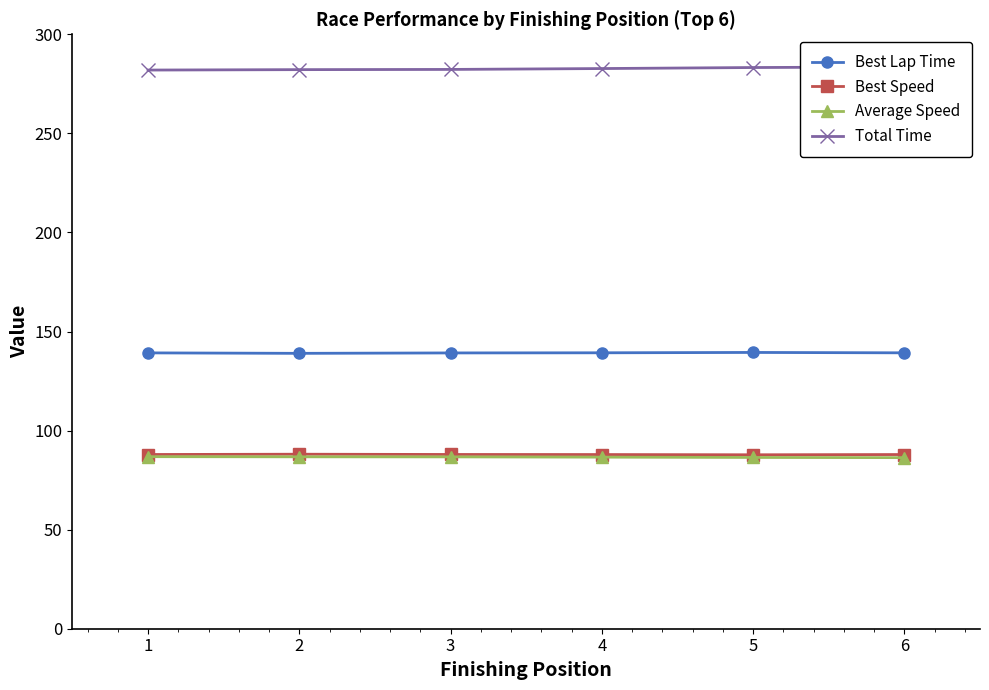

What are all the series names shown in the legend?

Best Lap Time, Best Speed, Average Speed, Total Time